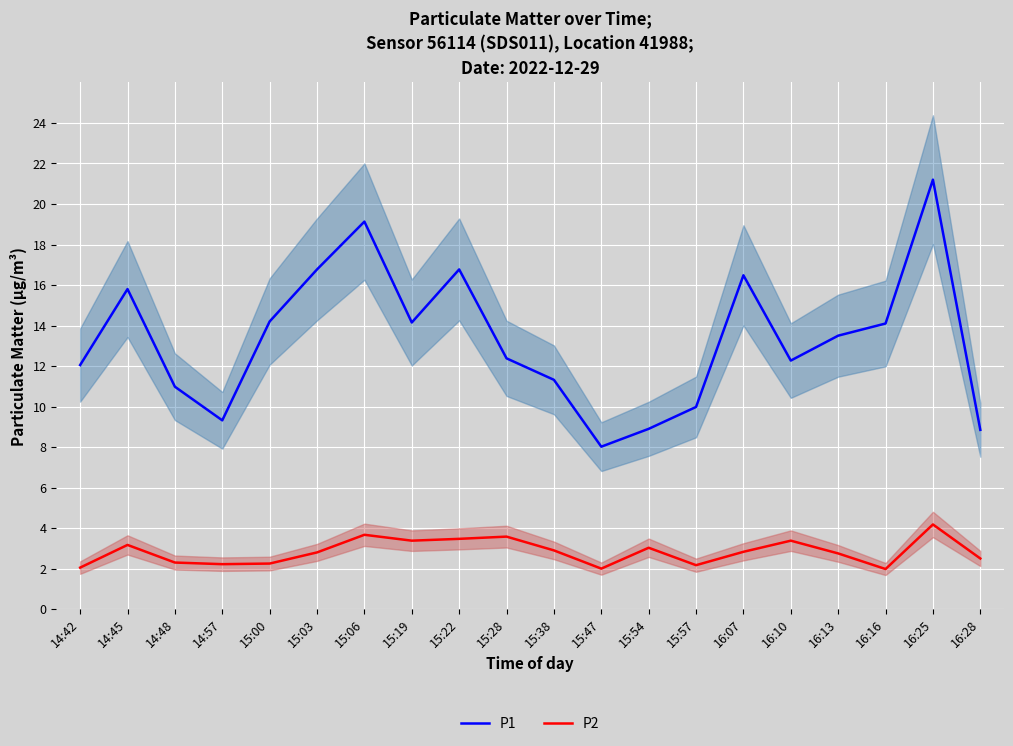

What is the label of the 1st point from the right?

16:28